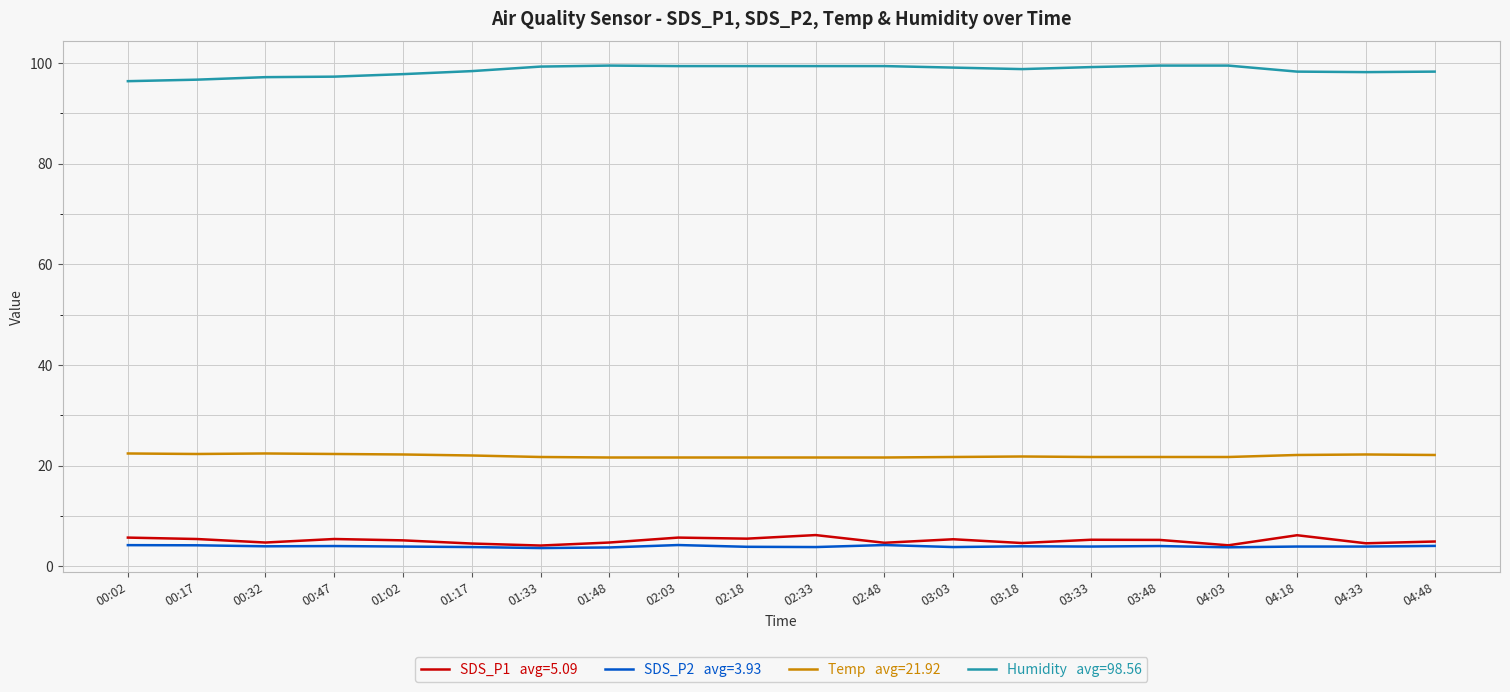

What is the smallest value displayed?

3.6